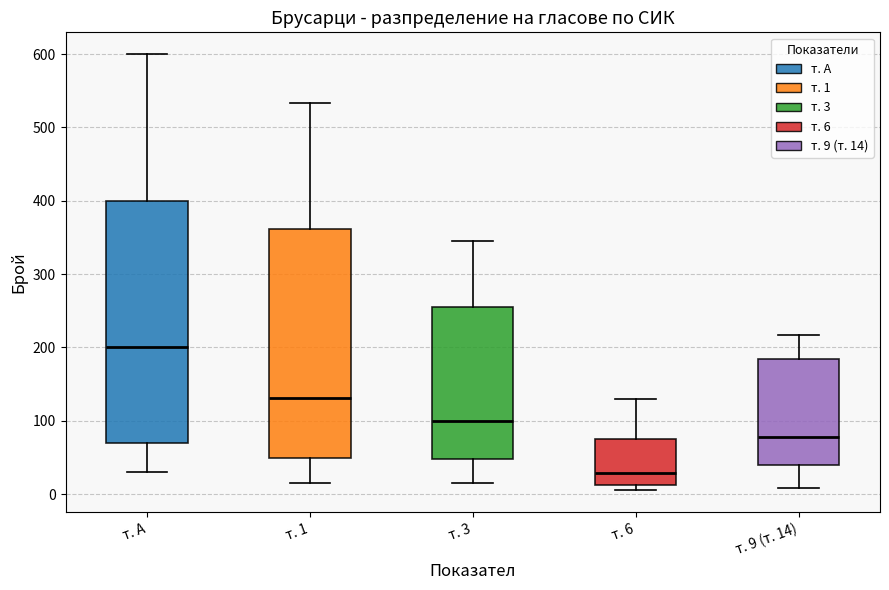

Reading left to right, read every box against the y-axis: the position of its median line, the range the box covers, and the ends of its whiskers. The values are not printed on the chart, so give them approximately, as read against the axis.

т. А: median 200, box 70 to 400, whiskers 30 to 600
т. 1: median 130, box 50 to 360, whiskers 20 to 530
т. 3: median 100, box 50 to 260, whiskers 20 to 350
т. 6: median 30, box 10 to 80, whiskers 10 (just below the box's lower edge) to 130
т. 9 (т. 14): median 80, box 40 to 180, whiskers 10 to 220